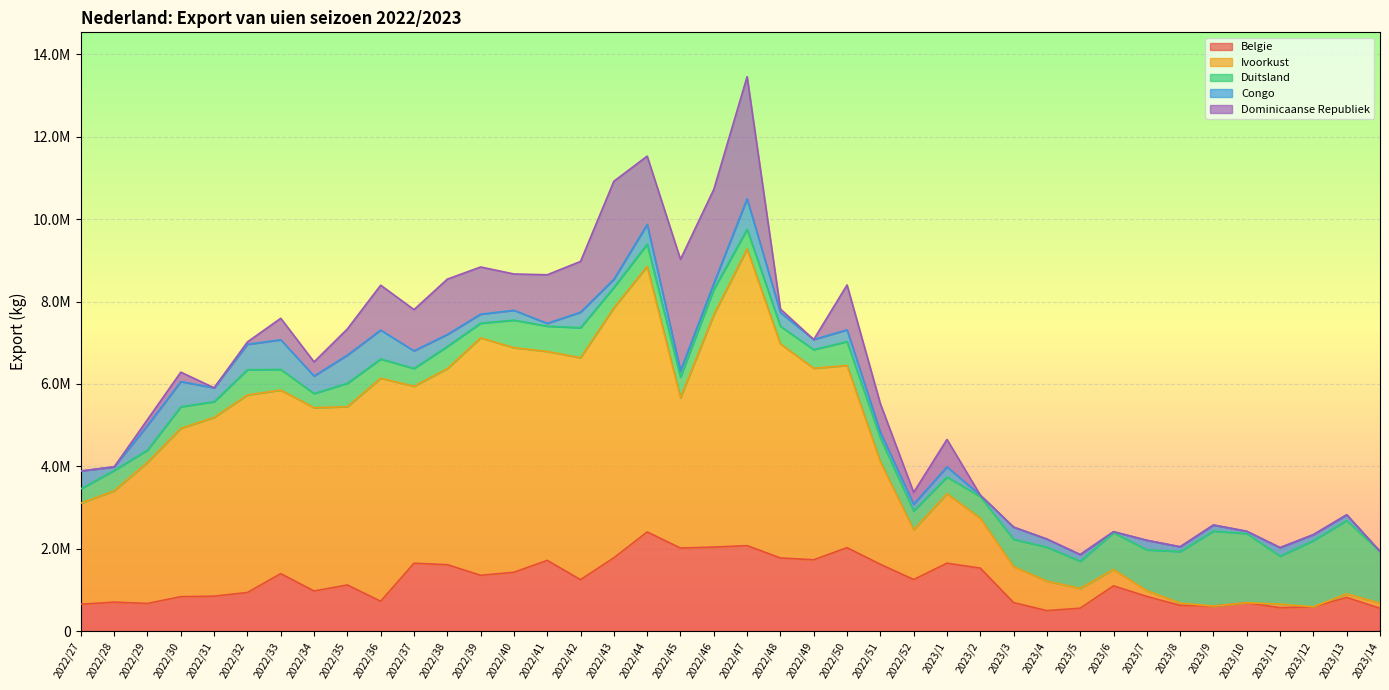

What is the approximate value of Belgie at 2022/42, to the nearest 10?

1247620